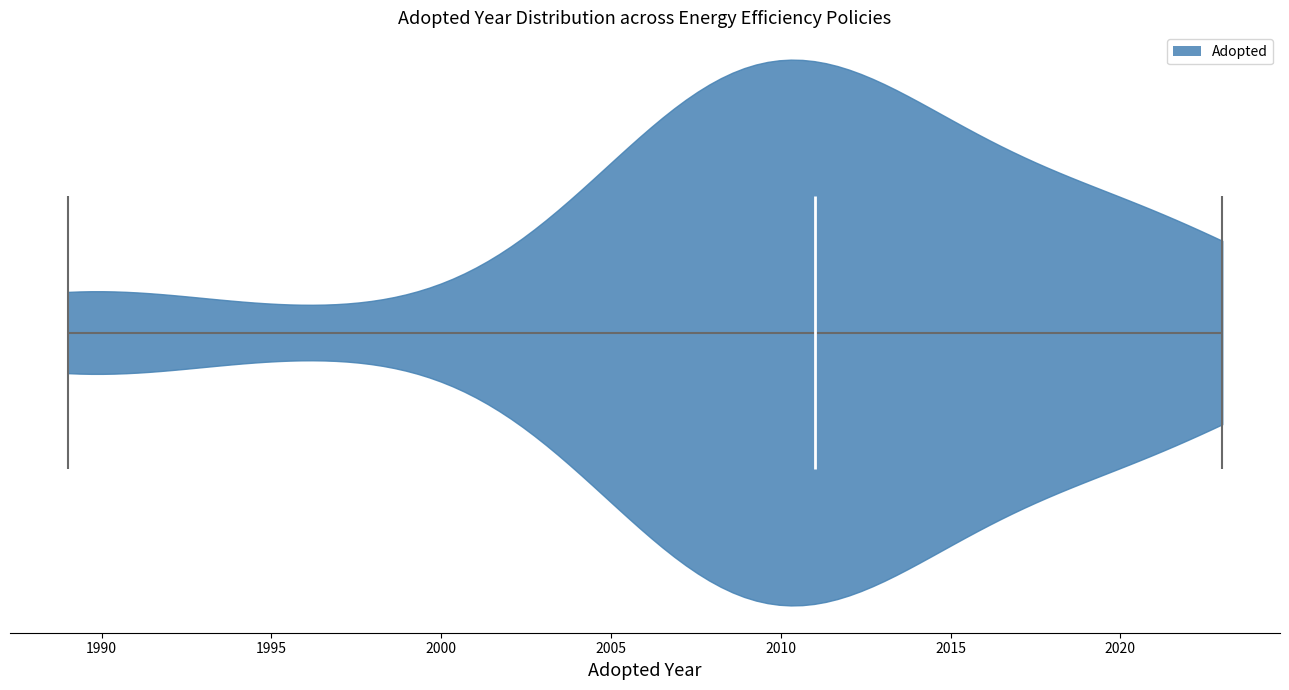

Read this violin plot against the x-axis: where its median line is, and the lowest and highest points the violin reaches. The values are not printed on the chart, so give them approximately, as read against the axis.

median line 2011, lowest point 1989, highest point 2023